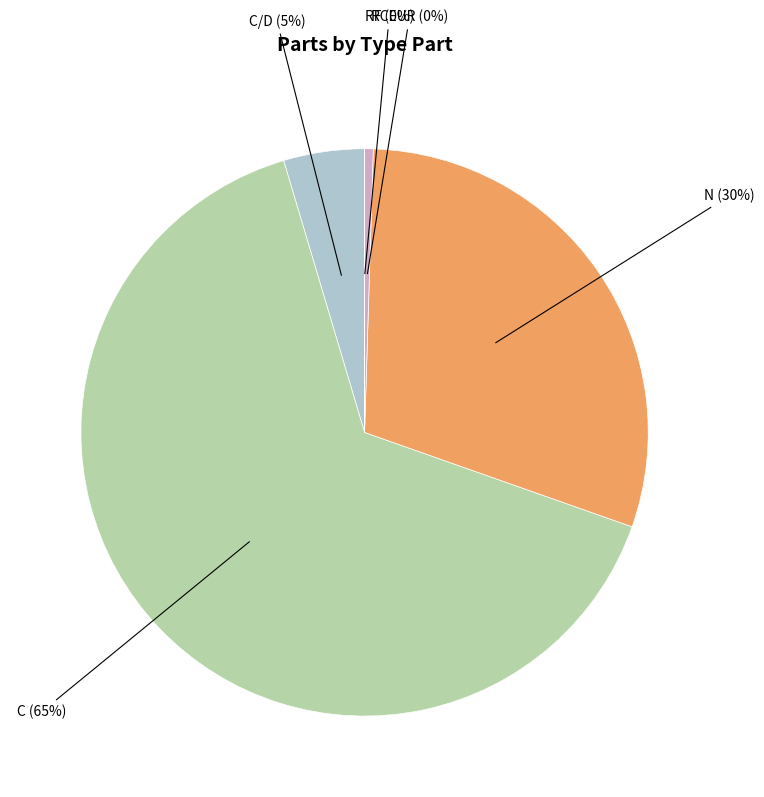

The C/D slice represents 5% of the pie. True or false?

True